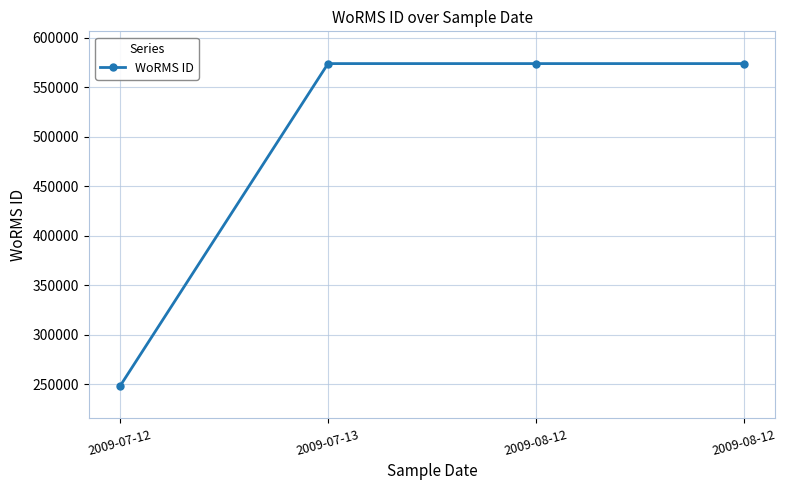

What is the average value?

492486